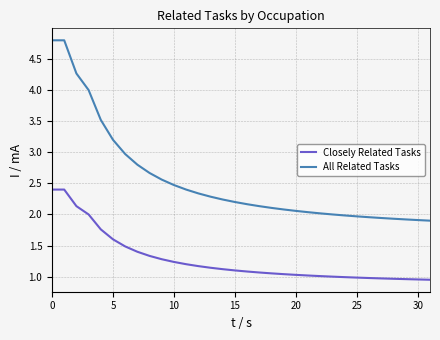

List the series in order of their peak value, lowest first.

Closely Related Tasks, All Related Tasks